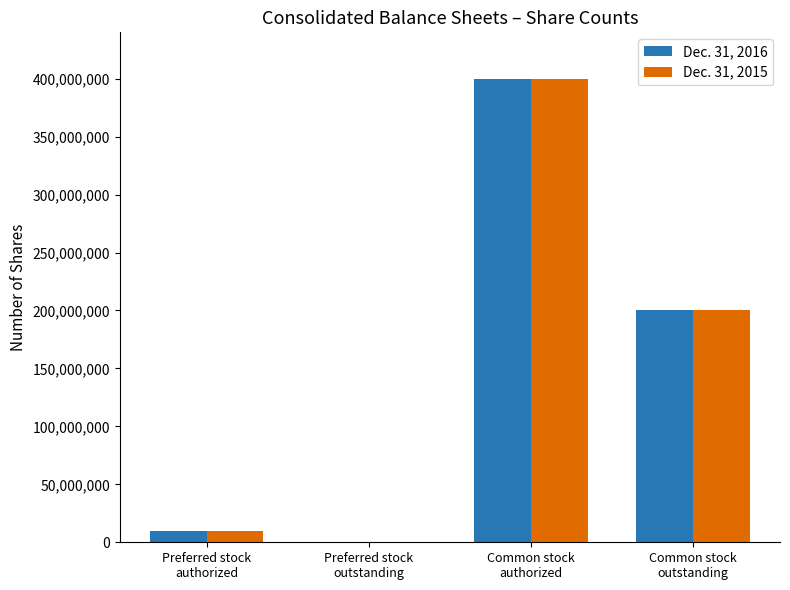

How many data points does each series have?

4